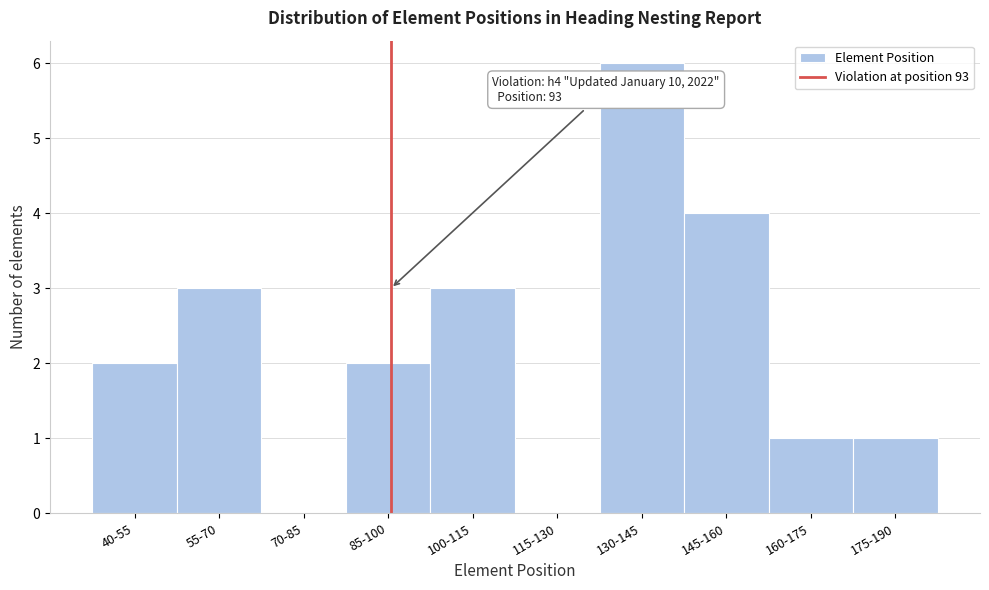

Reading left to right, list all the values displayed in this chart.

40-55=2	55-70=3	70-85=0	85-100=2	100-115=3	115-130=0	130-145=6	145-160=4	160-175=1	175-190=1